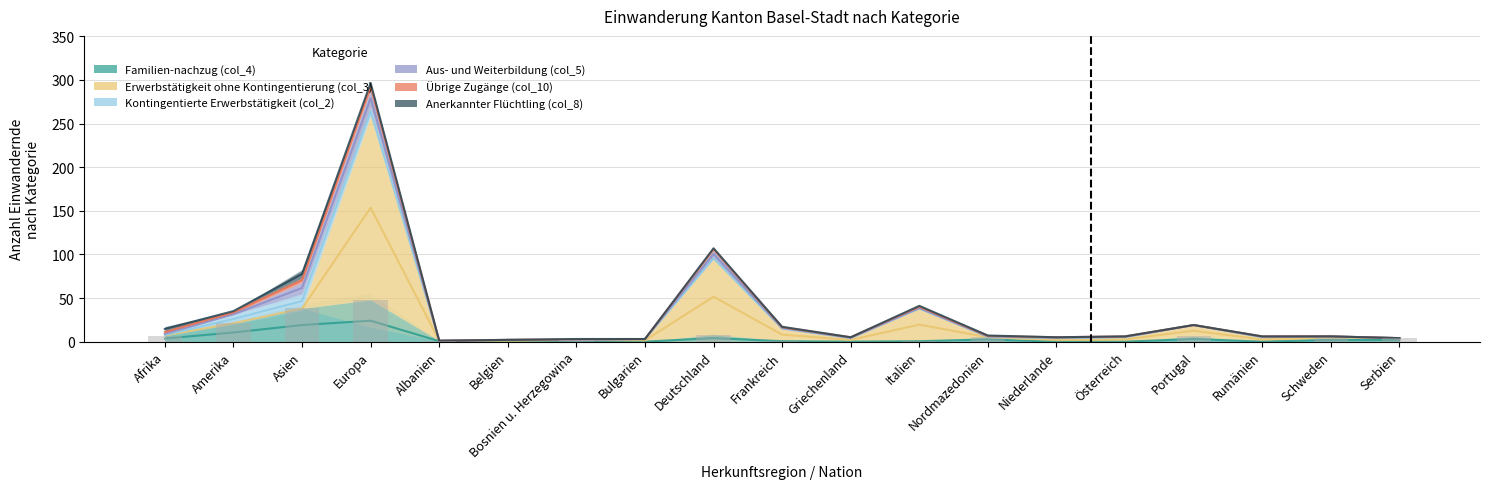

What position from the left is Europa?

4